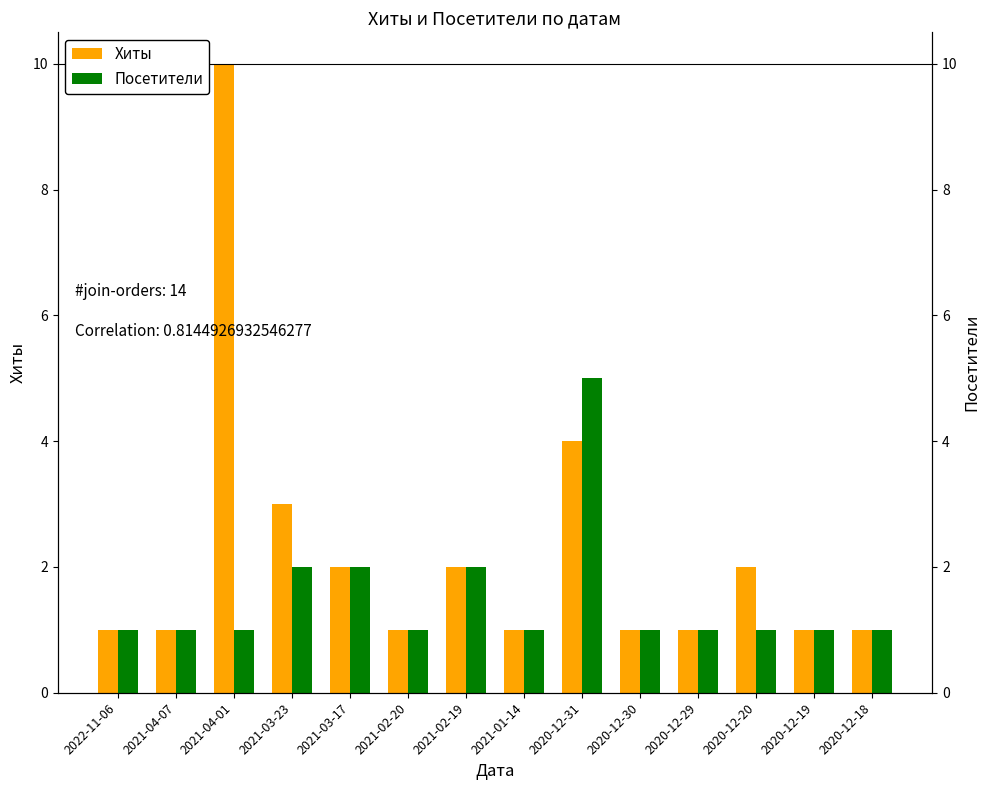

Rank the series by their maximum value, from highest to lowest.

Хиты, Посетители